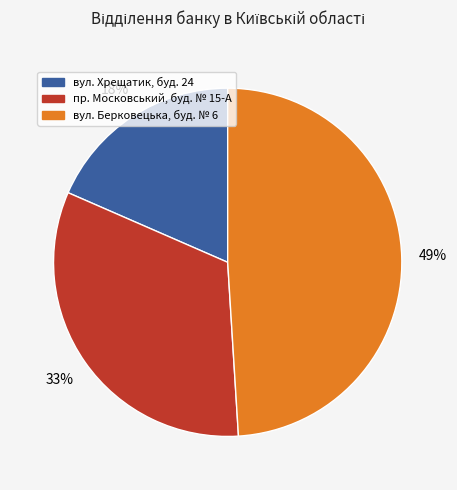

Is it true that вул. Хрещатик, буд. 24 is 29% of the pie?

False